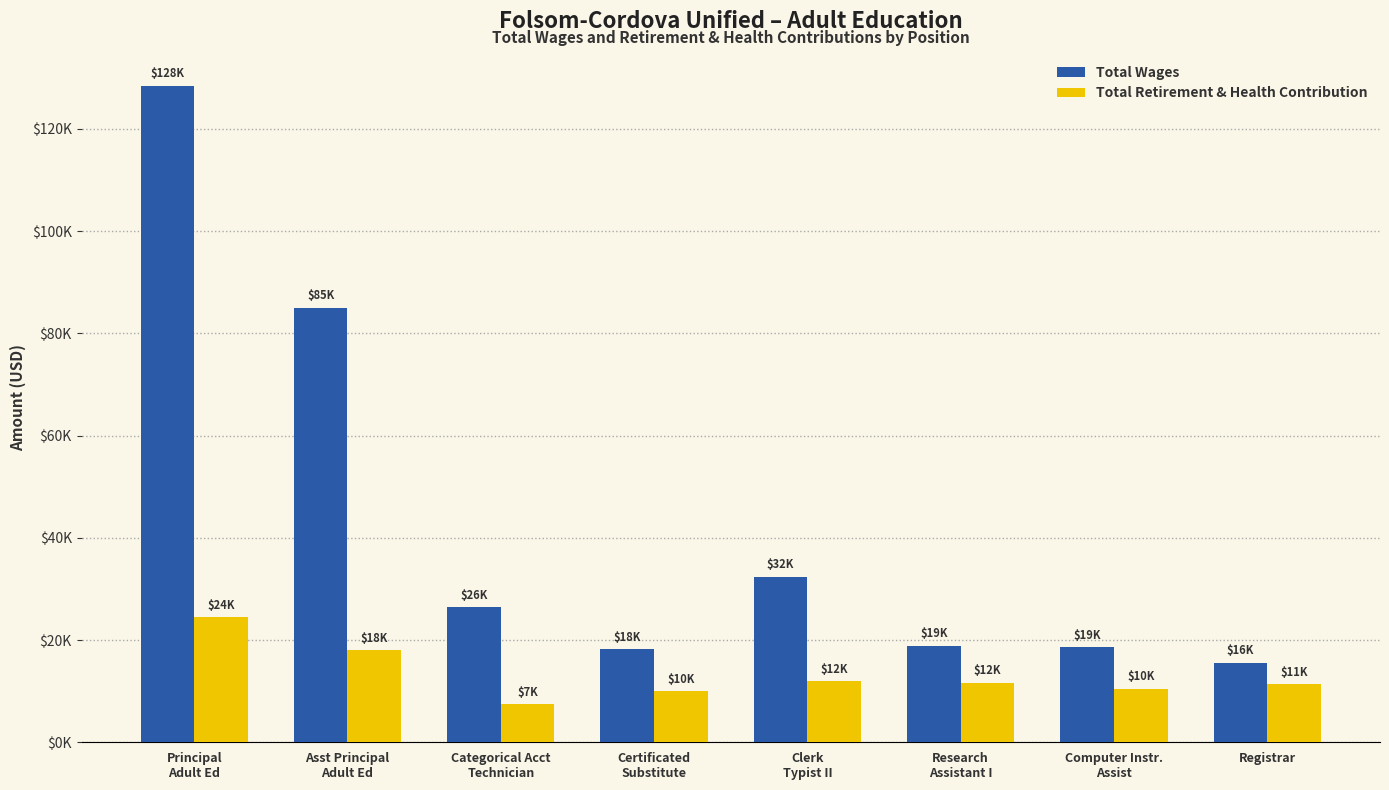

What is the total value across all series at Principal
Adult Ed?

152889.0